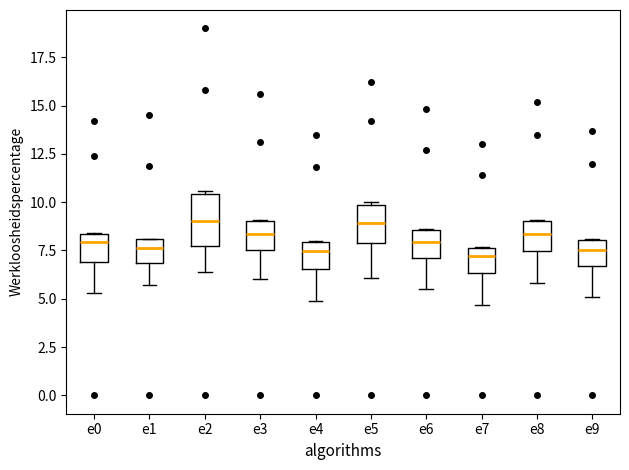

Reading left to right, transcribe this box plot: for each box, give where its median line is, the range the box spans, and where its two whiskers end, as read against the y-axis. The values are not printed on the chart, so give them approximately, as read against the axis.

e0: median 8.0, box 7.0 to 8.5, whiskers 5.5 to 8.5
e1: median 7.5, box 7.0 to 8.0, whiskers 5.5 to 8.0
e2: median 9.0, box 7.5 to 10.5, whiskers 6.5 to 10.5 (just above the box's upper edge)
e3: median 8.5, box 7.5 to 9.0, whiskers 6.0 to 9.0
e4: median 7.5, box 6.5 to 8.0, whiskers 5.0 to 8.0
e5: median 9.0, box 8.0 to 10.0, whiskers 6.0 to 10.0
e6: median 8.0, box 7.0 to 8.5, whiskers 5.5 to 8.5
e7: median 7.0, box 6.5 to 7.5, whiskers 4.5 to 7.5
e8: median 8.5, box 7.5 to 9.0, whiskers 6.0 to 9.0
e9: median 7.5, box 6.5 to 8.0, whiskers 5.0 to 8.0